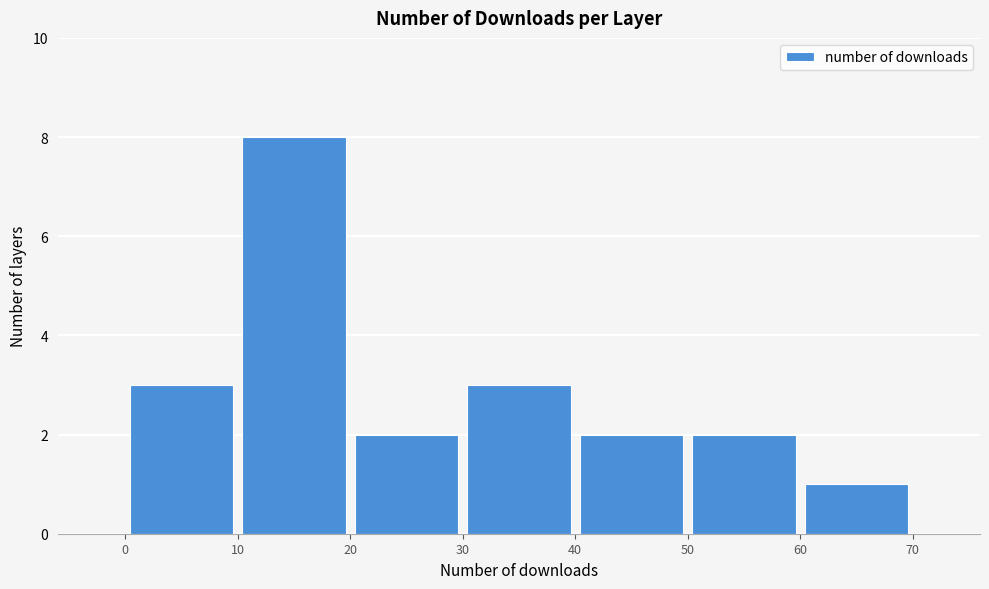

Over which range of the x-axis is the bar tallest?

10 to 20